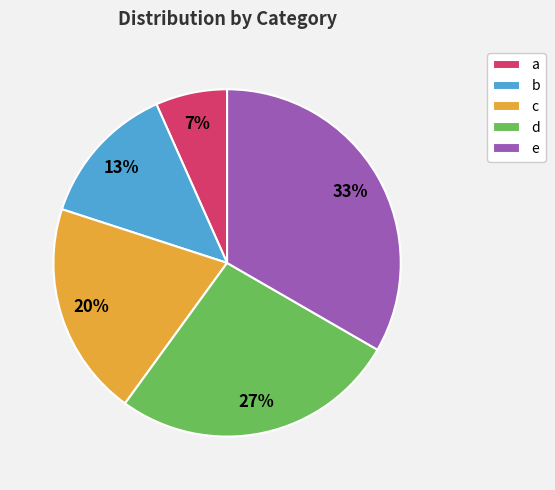

Which has a higher value, c or d?

d